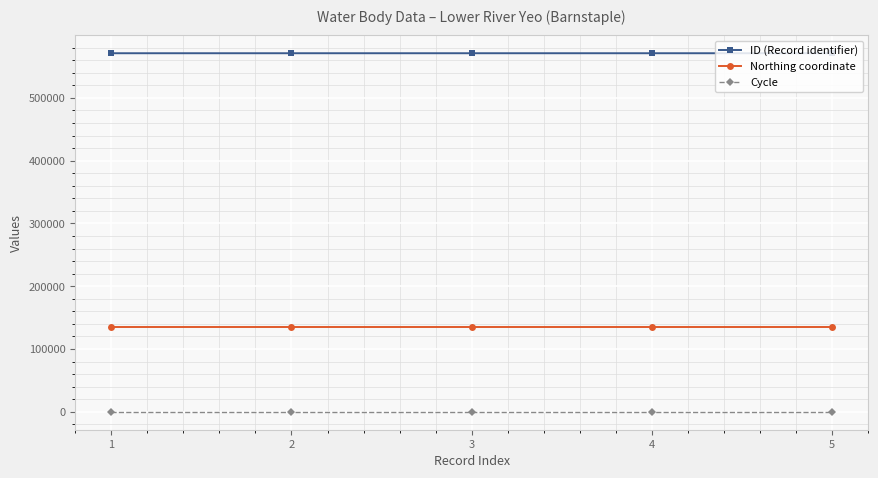

Does the chart have visible grid lines?

Yes